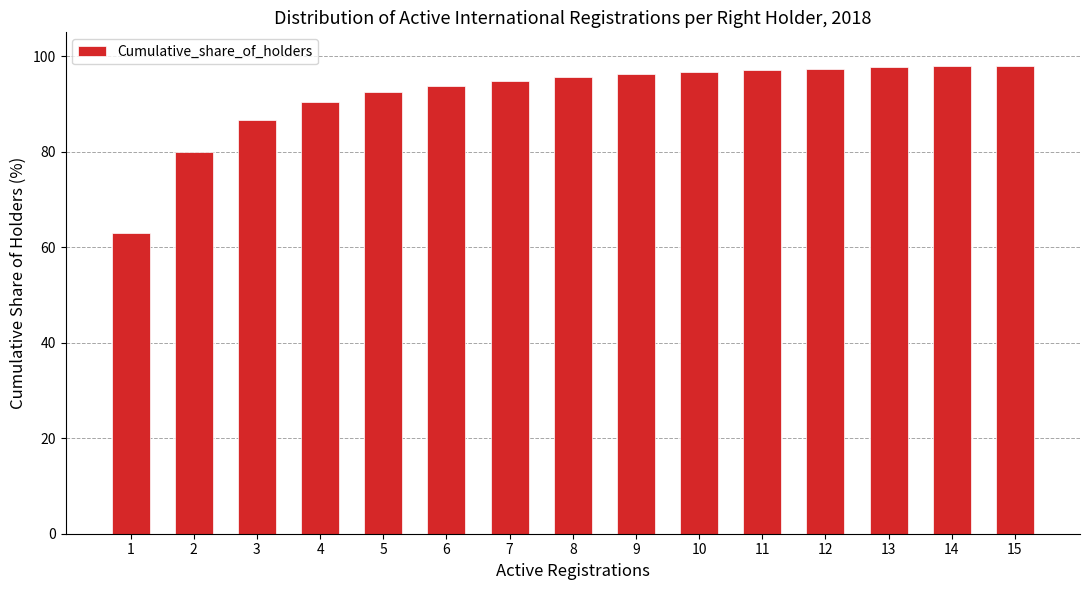

What is the change in value from 6 to 14?

+4.0